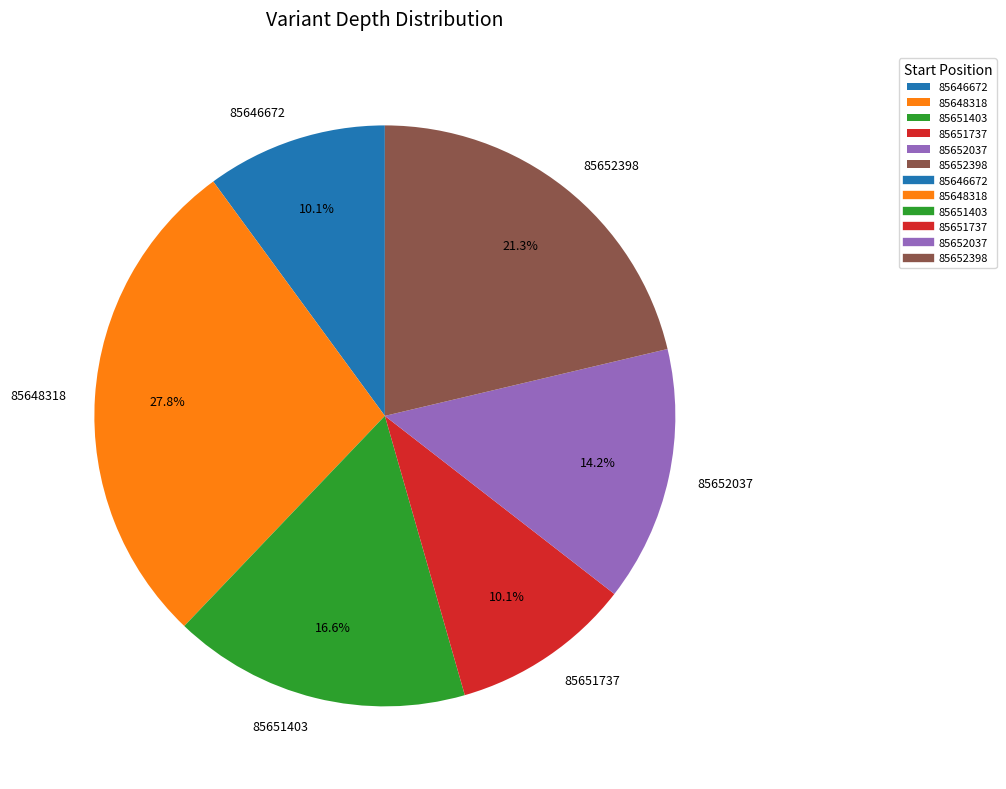

To the nearest percent, what percentage of the pie is 85646672?

10%